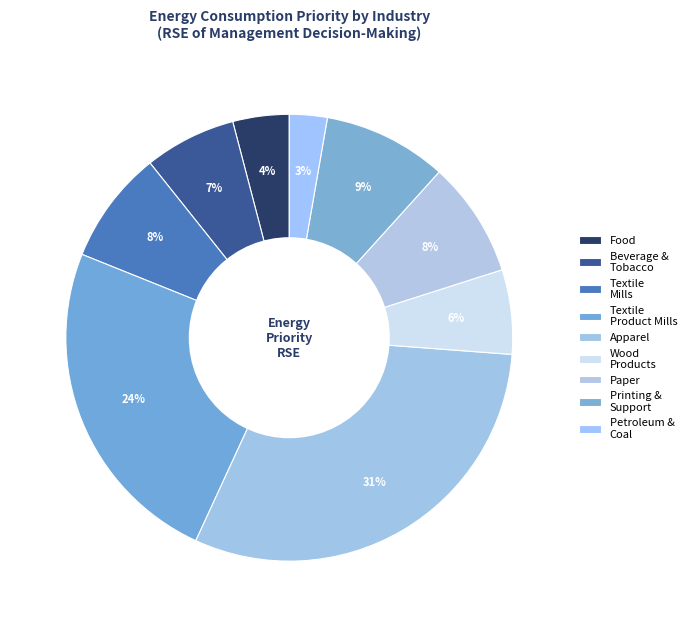

True or false: Paper accounts for 16% of the total.

False